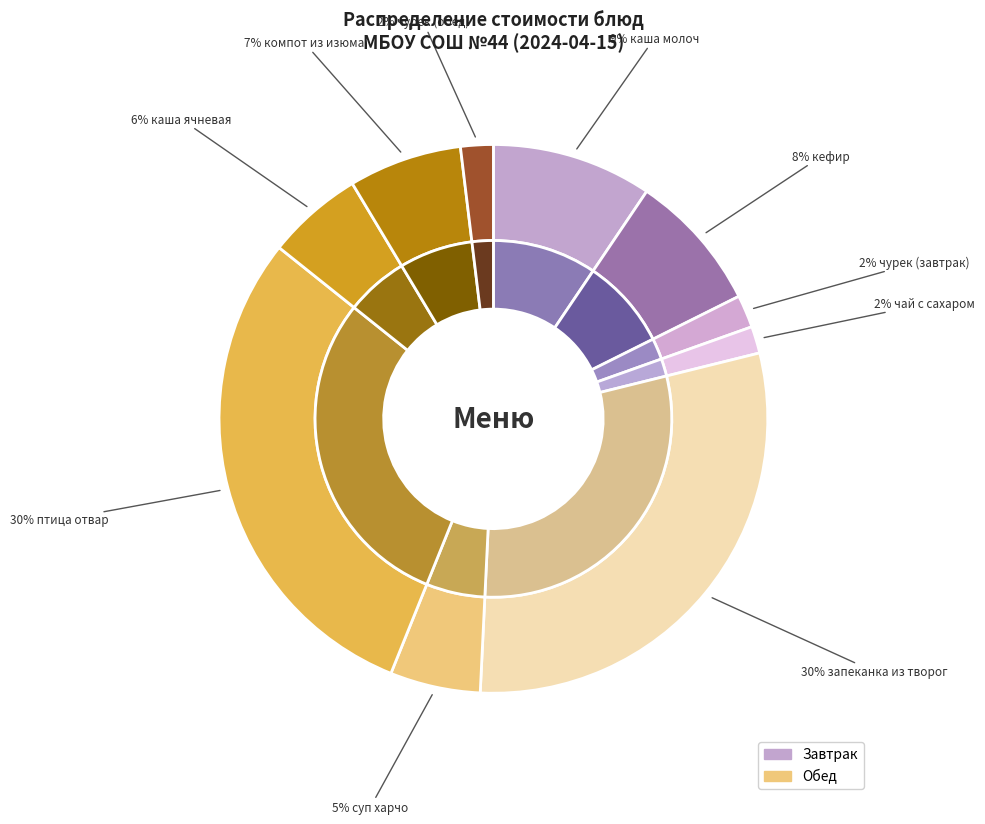

What percentage is the запеканка из творог slice, to the nearest percent?

30%